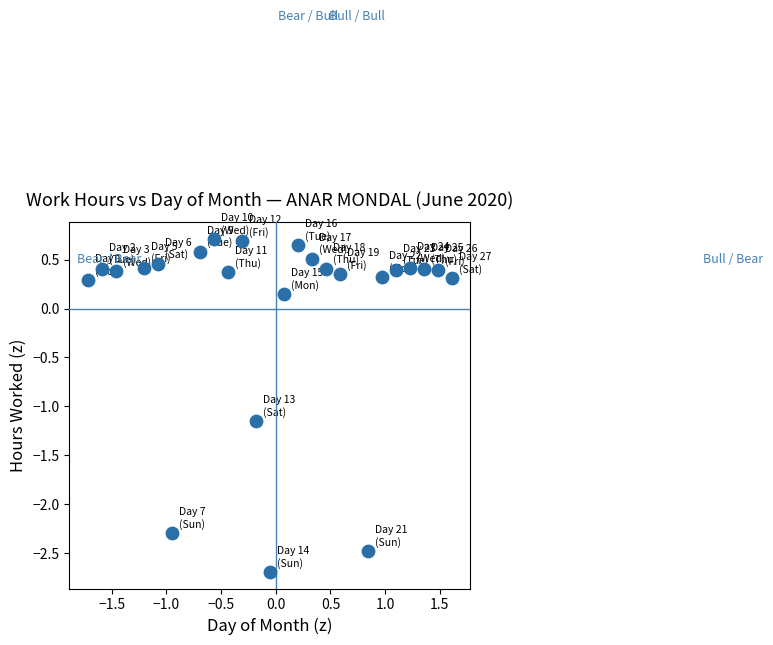

What is the range of Y values (max minus min)?

3.4